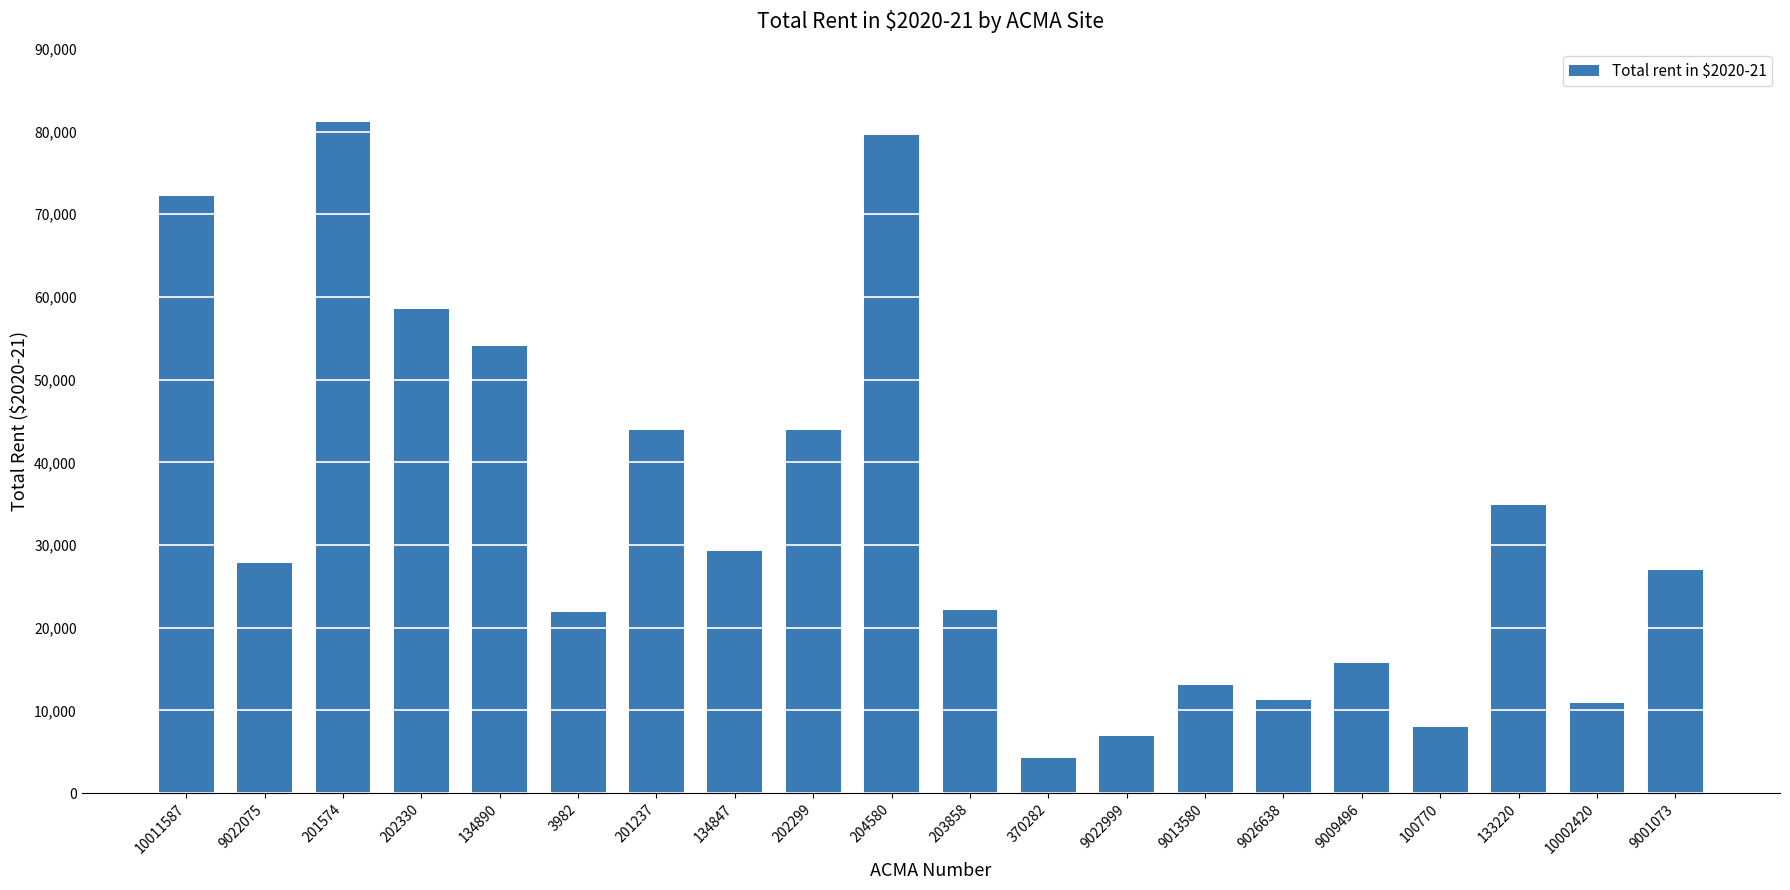

Which has a higher value, 202299 or 100770?

202299